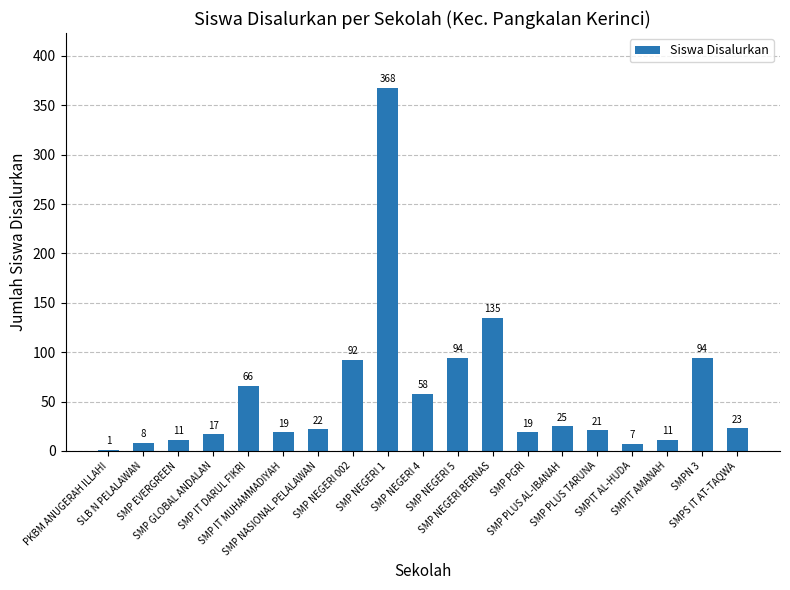

Count the number of data series in this chart.

1